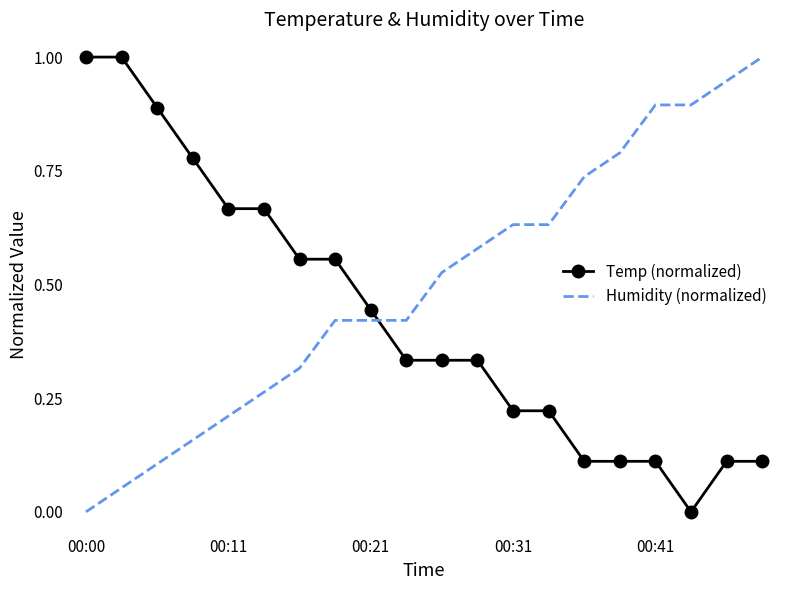

What is the difference between the maximum and minimum values in the Humidity (normalized) series?

1.0